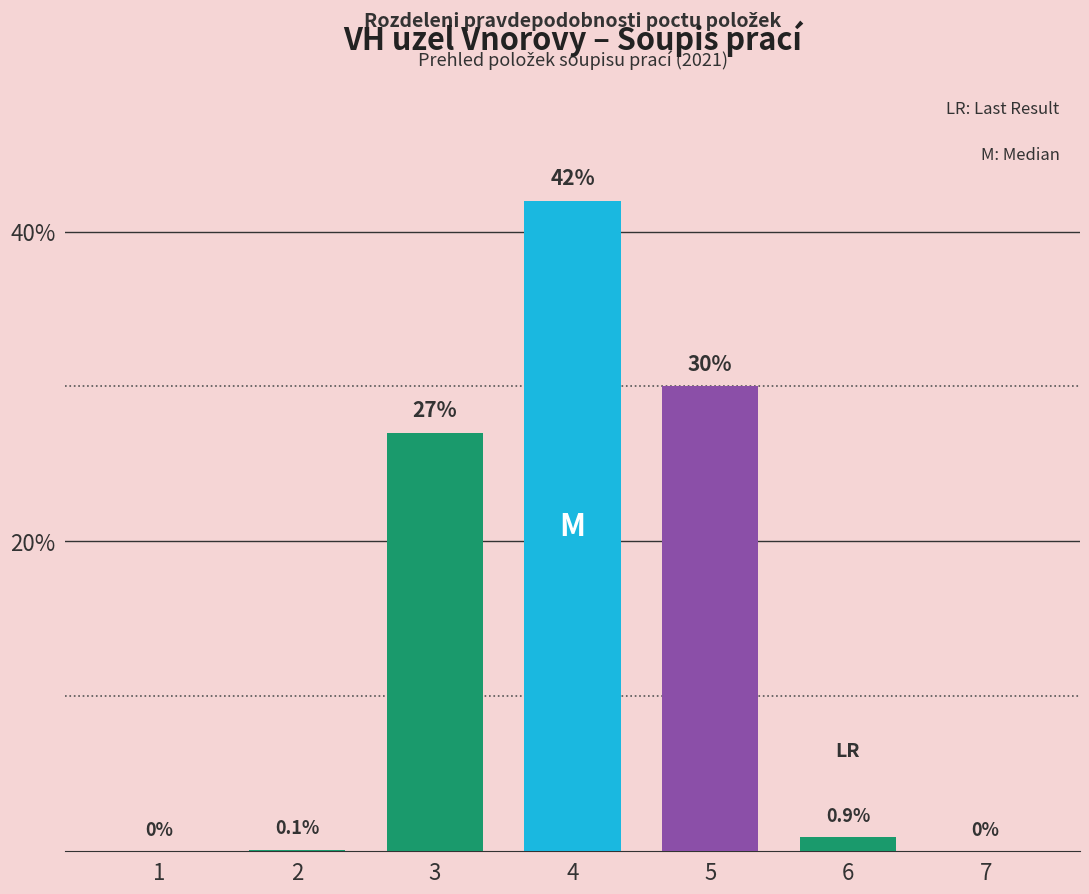

How many values exceed 0?

5